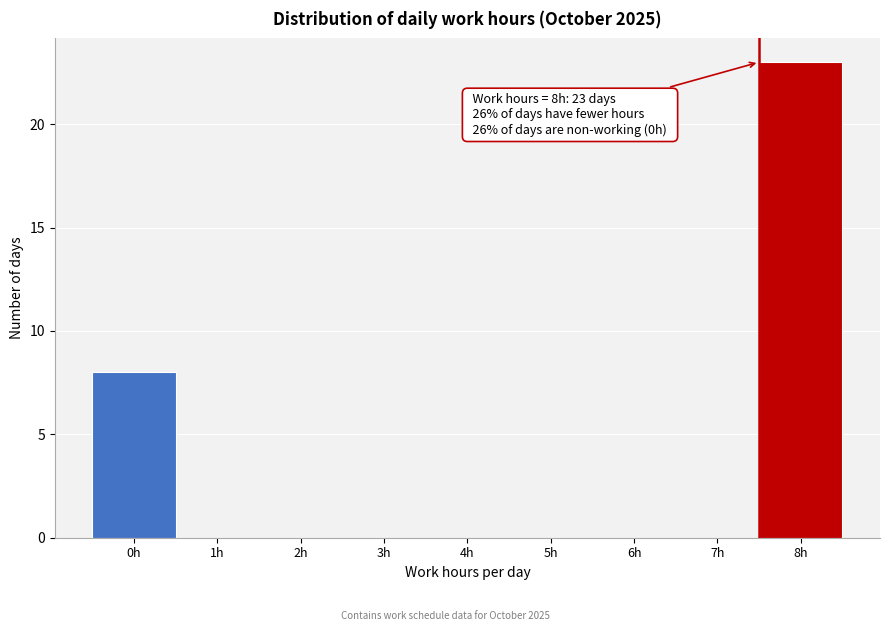

Reading left to right, extract all data points from this chart.

0h=8	1h=0	2h=0	3h=0	4h=0	5h=0	6h=0	7h=0	8h=23